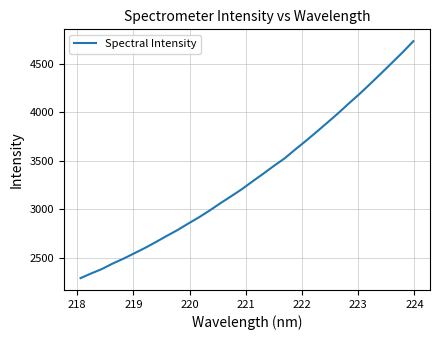

What is the greatest value displayed?

4732.9